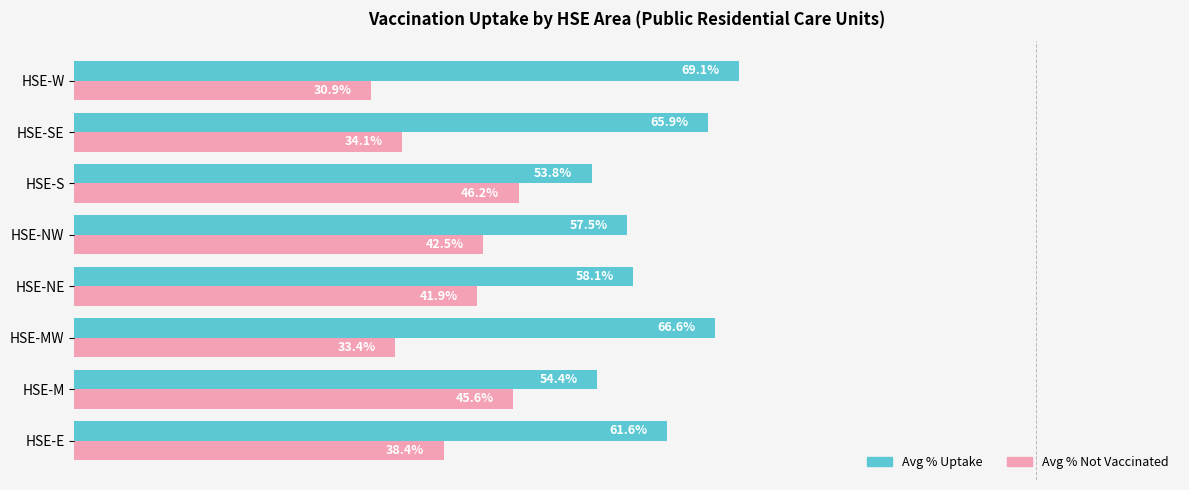

Where is Avg % Uptake nearest to the value 61?

HSE-E